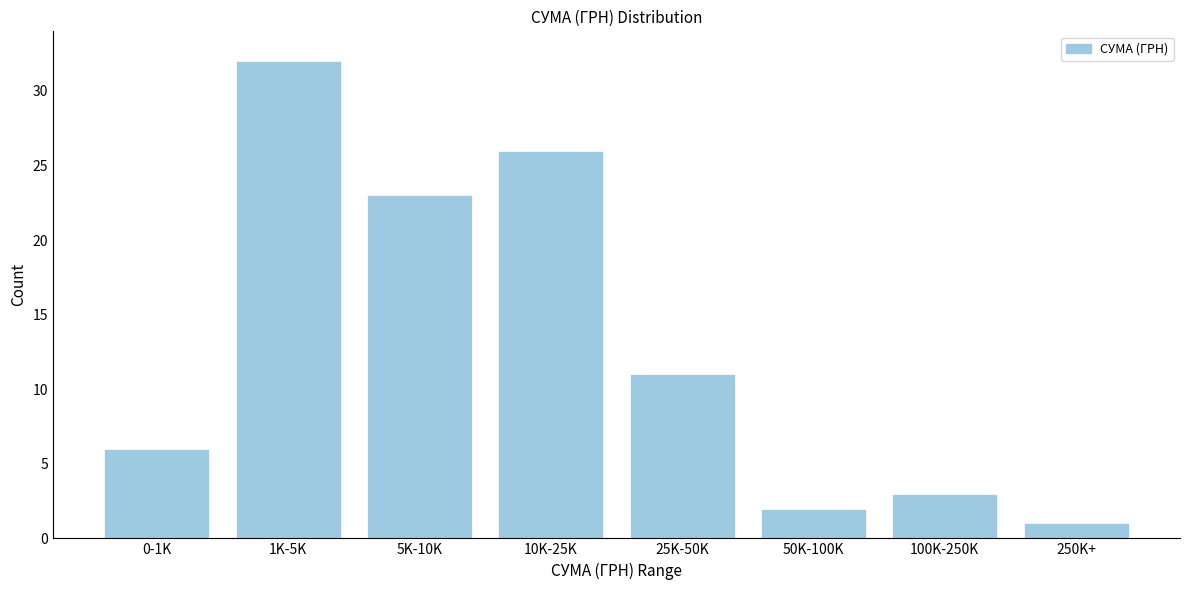

Reading left to right, list all the values displayed in this chart.

0-1K=6	1K-5K=32	5K-10K=23	10K-25K=26	25K-50K=11	50K-100K=2	100K-250K=3	250K+=1